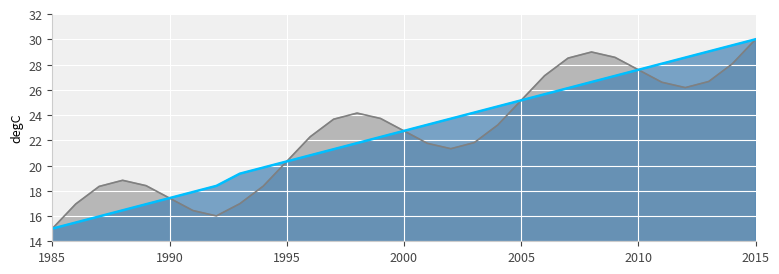

What is the difference between the maximum and second lowest values?

14.5